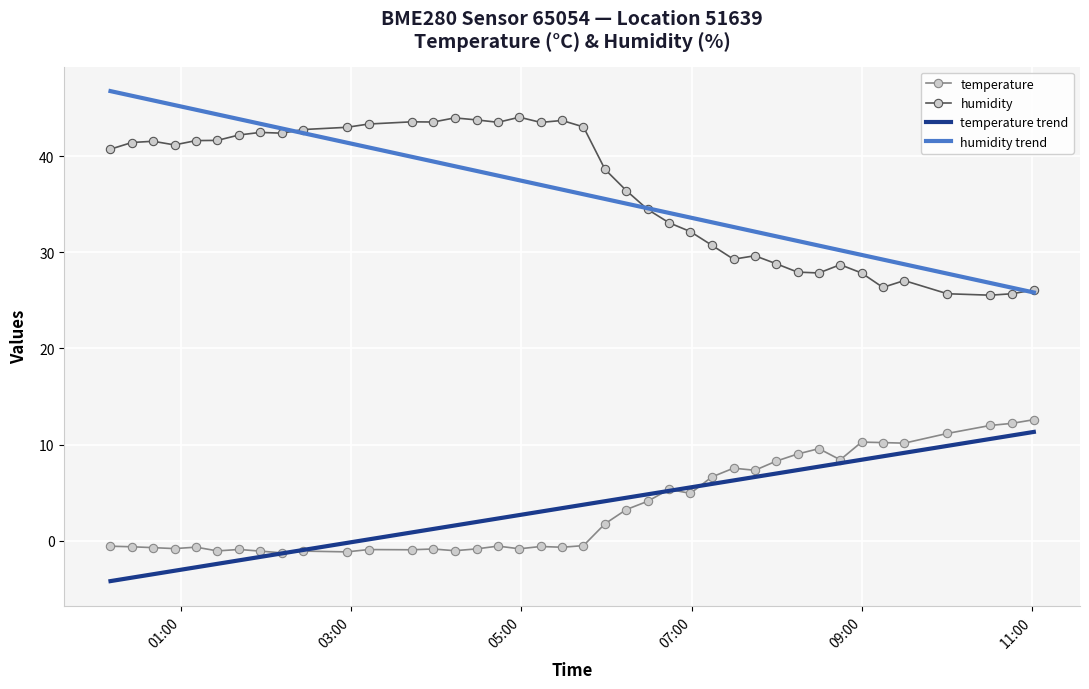

What is the highest value of the temperature series?

12.6